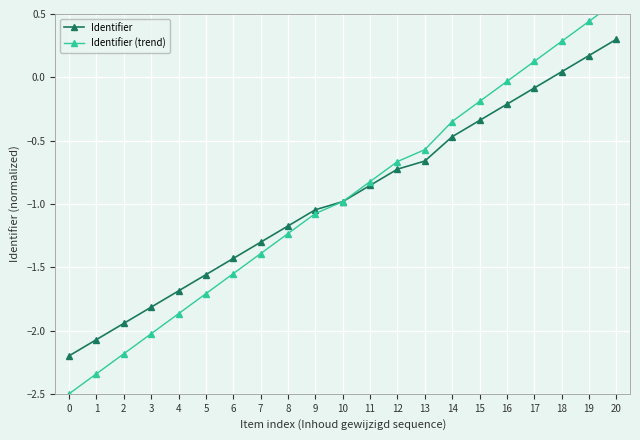

True or false: Identifier has more than 2 interior local peaks.

False